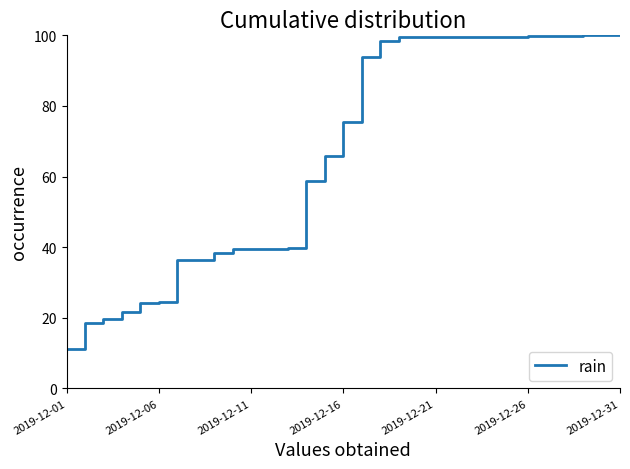

What is the minimum value shown in the chart?

11.3